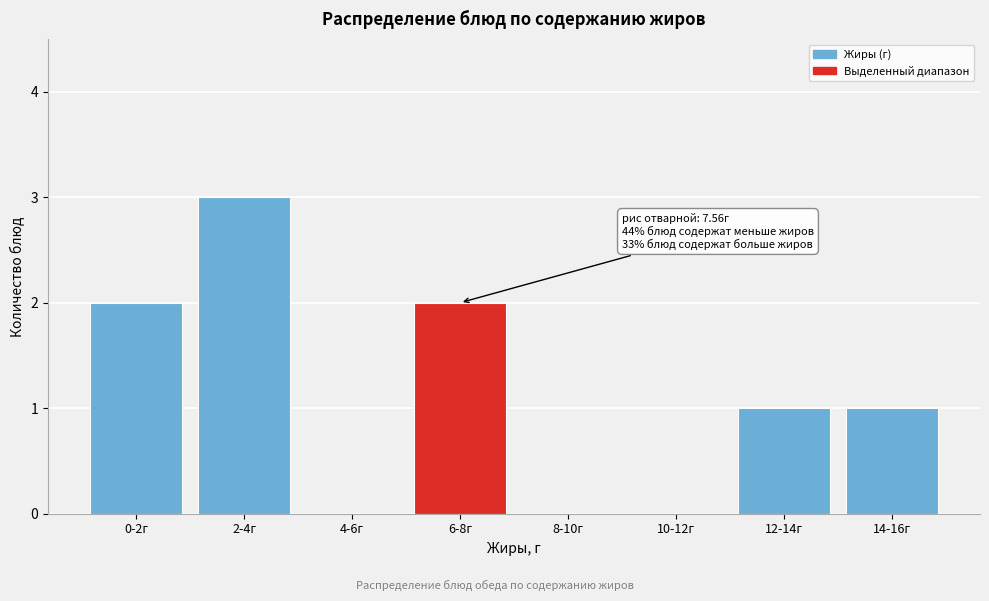

Reading left to right, transcribe all the data shown in this chart.

0-2г=2	2-4г=3	4-6г=0	6-8г=2	8-10г=0	10-12г=0	12-14г=1	14-16г=1